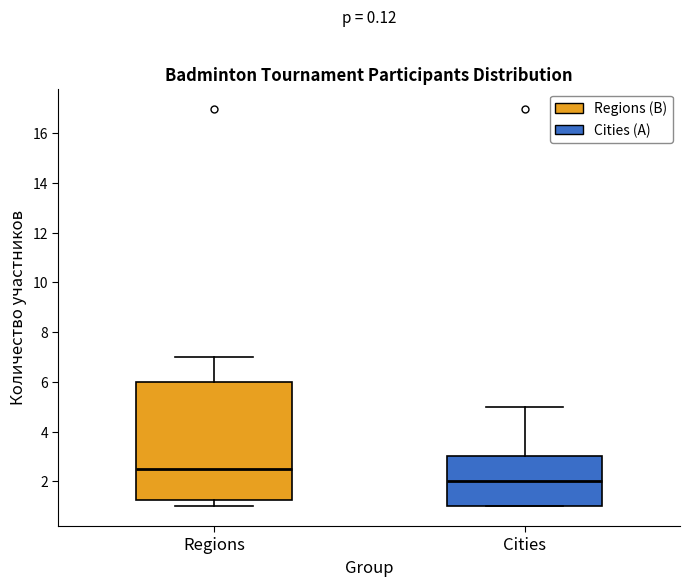

Reading left to right, read every box against the y-axis: the position of its median line, the range the box covers, and the ends of its whiskers. The values are not printed on the chart, so give them approximately, as read against the axis.

Regions: median 2.6, box 1.2 to 6.0, whiskers 1.0 to 7.0
Cities: median 2.0, box 1.0 to 3.0, whiskers 1.0 to 5.0